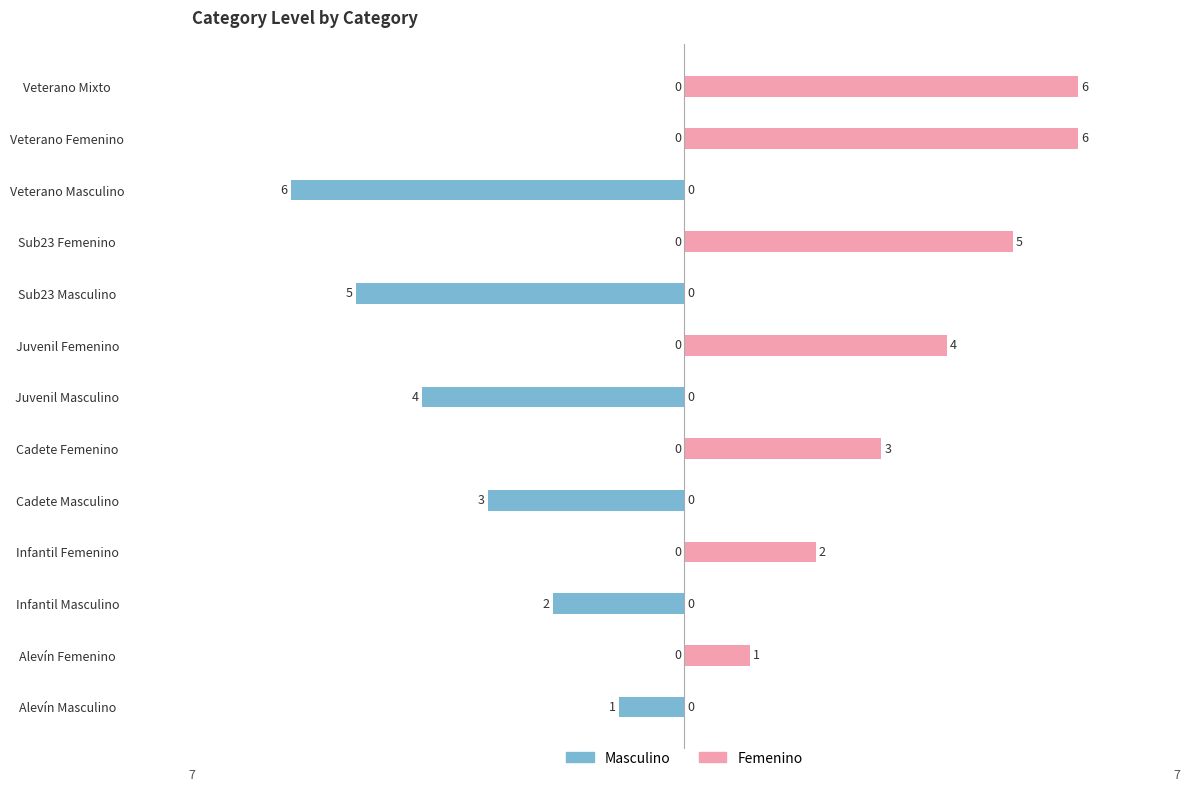

Rank the series by their maximum value, from highest to lowest.

Femenino, Masculino